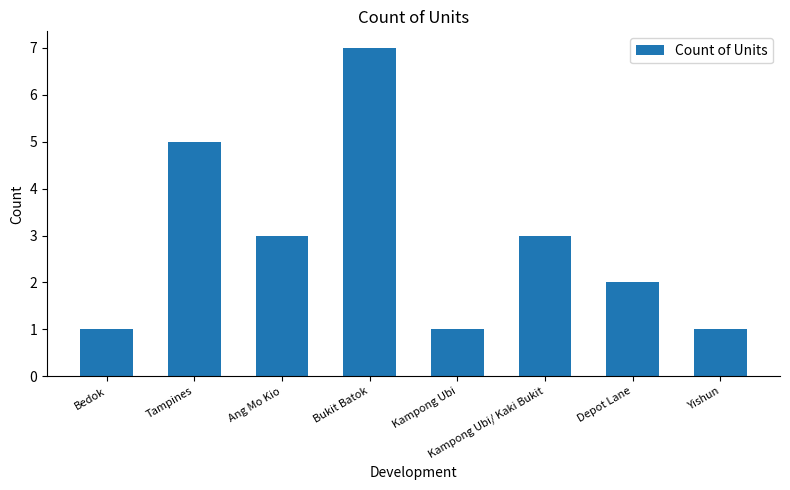

What value does the data have at Bedok?

1